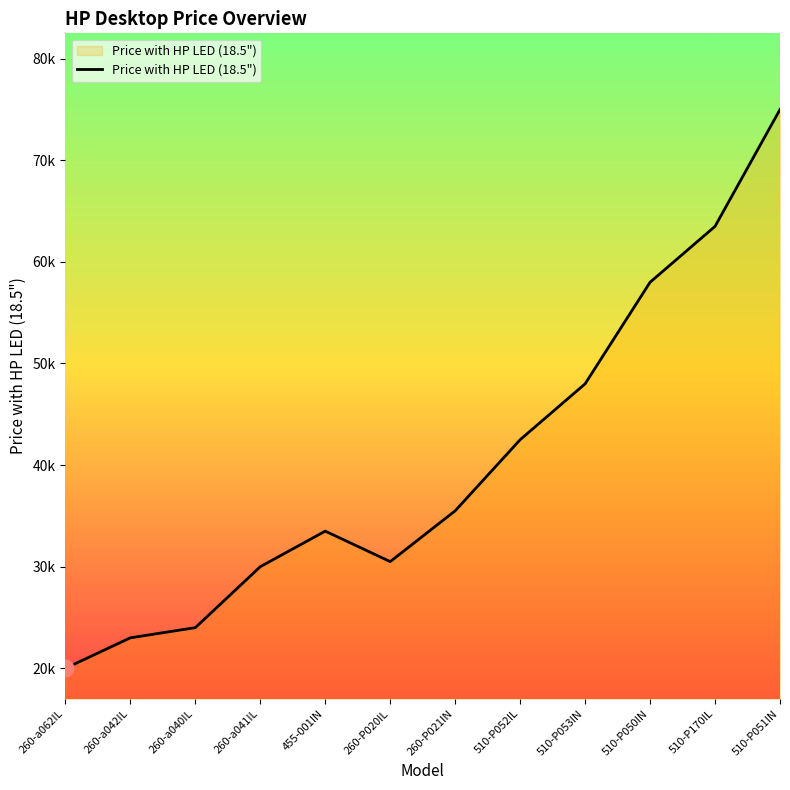

Is it true that the value at 260-P021IN is 12696?

False